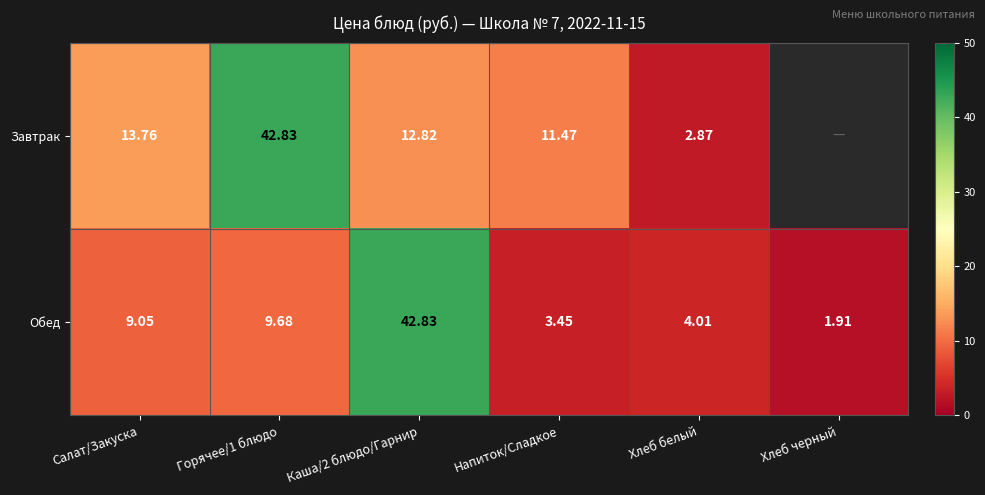

Is the value of Завтрак at Напиток/Сладкое greater than the value of Обед at Каша/2 блюдо/Гарнир?

No